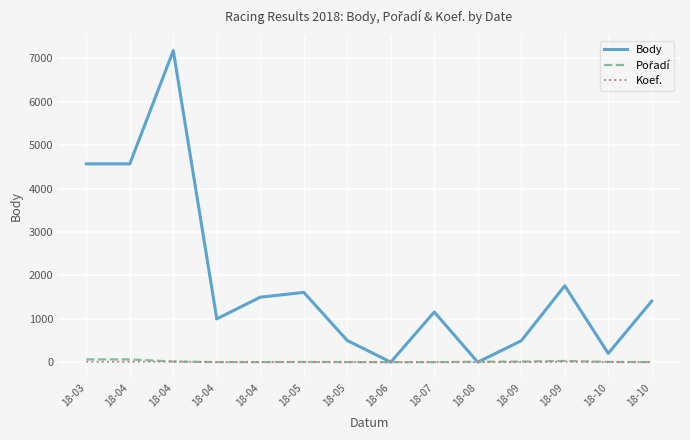

Between 18-05 and 18-06, which series saw the biggest shift?

Body